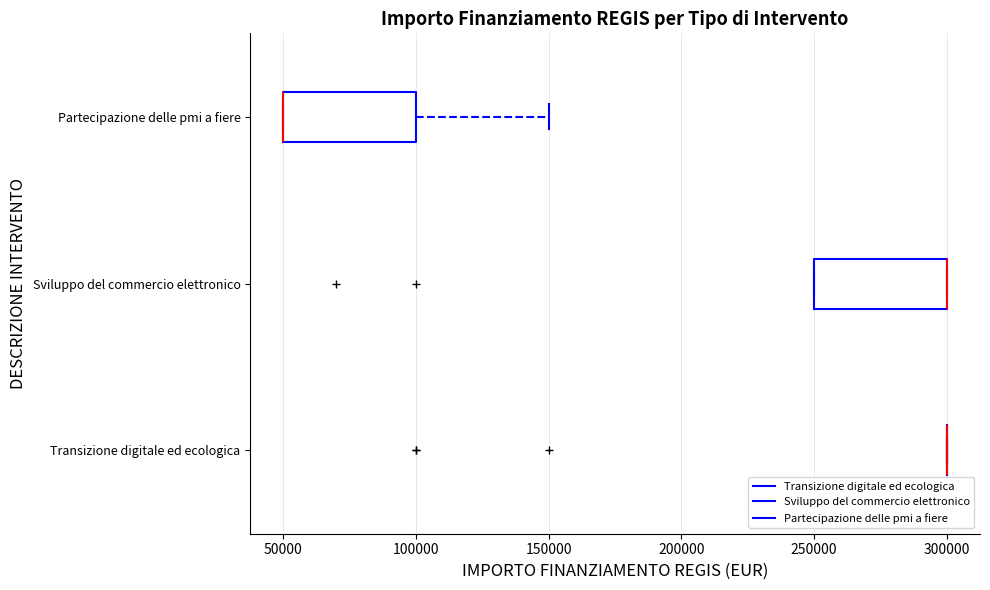

Where is the right edge of the box for Partecipazione delle pmi a fiere on the x-axis? The values are not printed on the chart, so give them approximately, as read against the axis.

100000